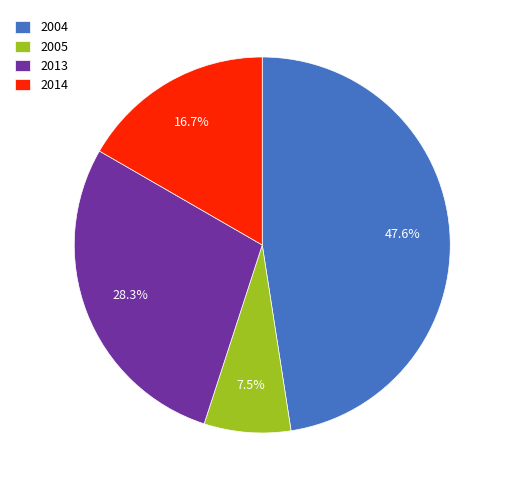

Between 2013 and 2005, which is larger?

2013